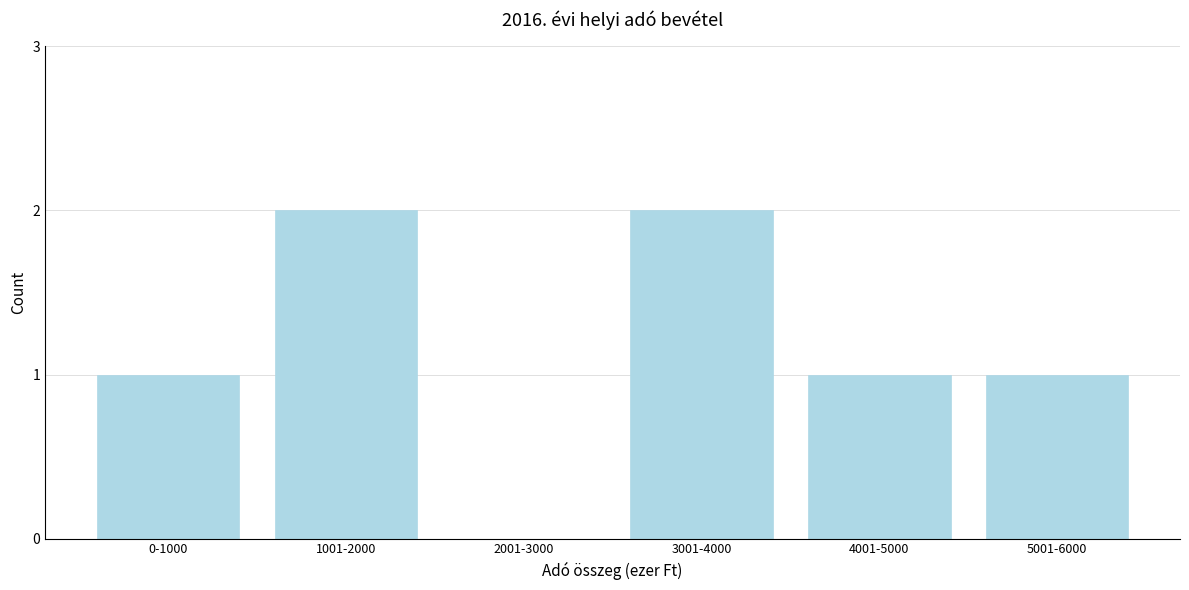

Reading left to right, list all the values displayed in this chart.

0-1000=1	1001-2000=2	2001-3000=0	3001-4000=2	4001-5000=1	5001-6000=1